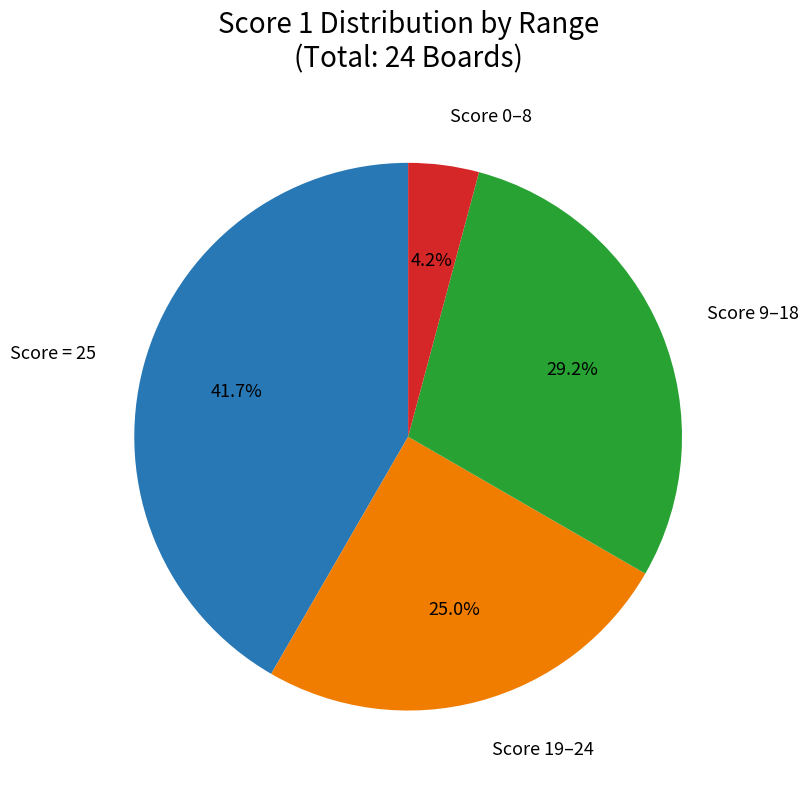

Is there any slice that represents more than half of the pie?

No